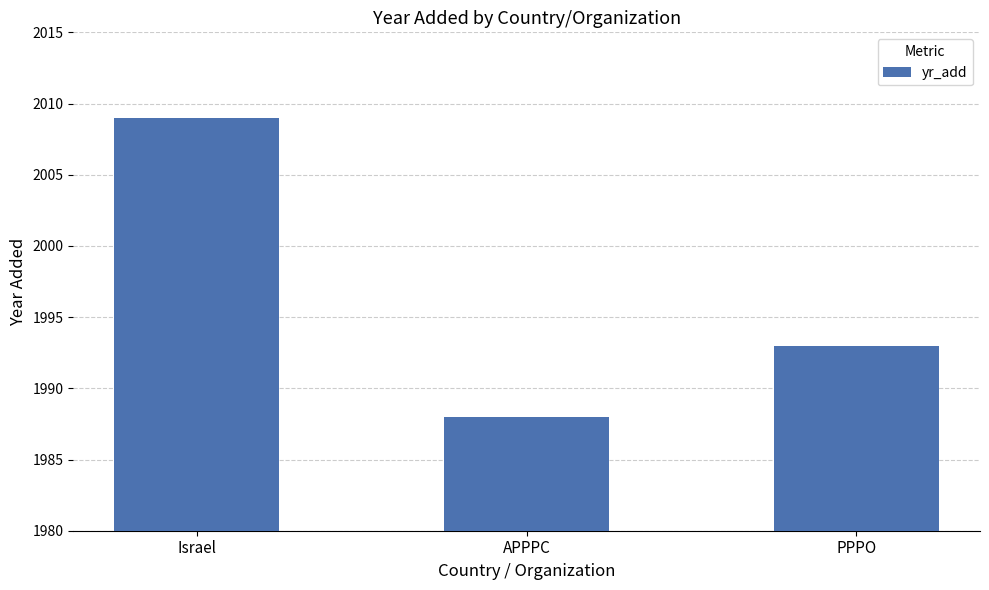

How many values are below 1993?

1